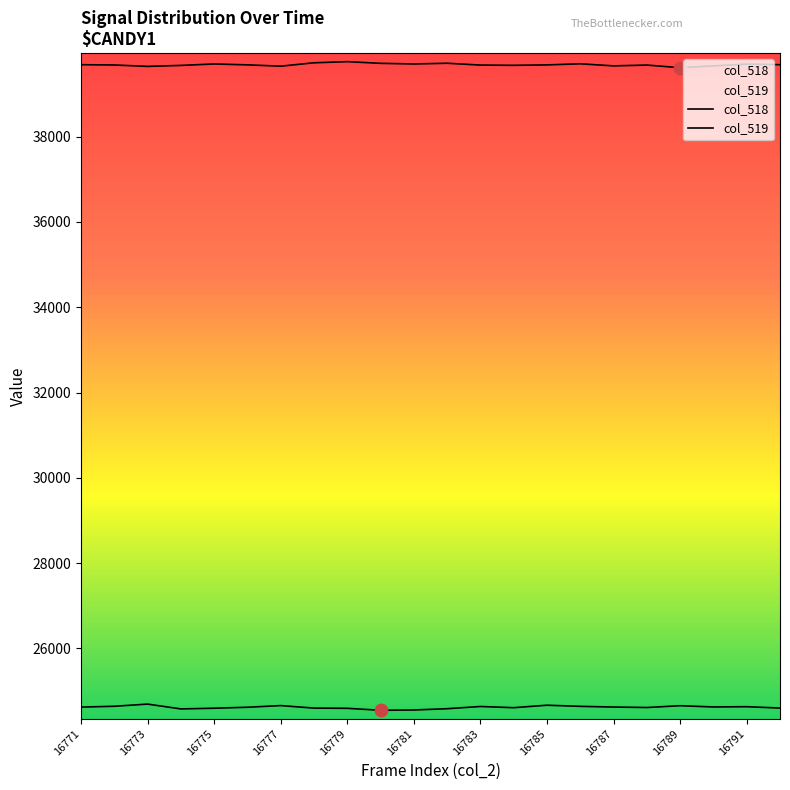

Which series contains the highest Y value?

col_519